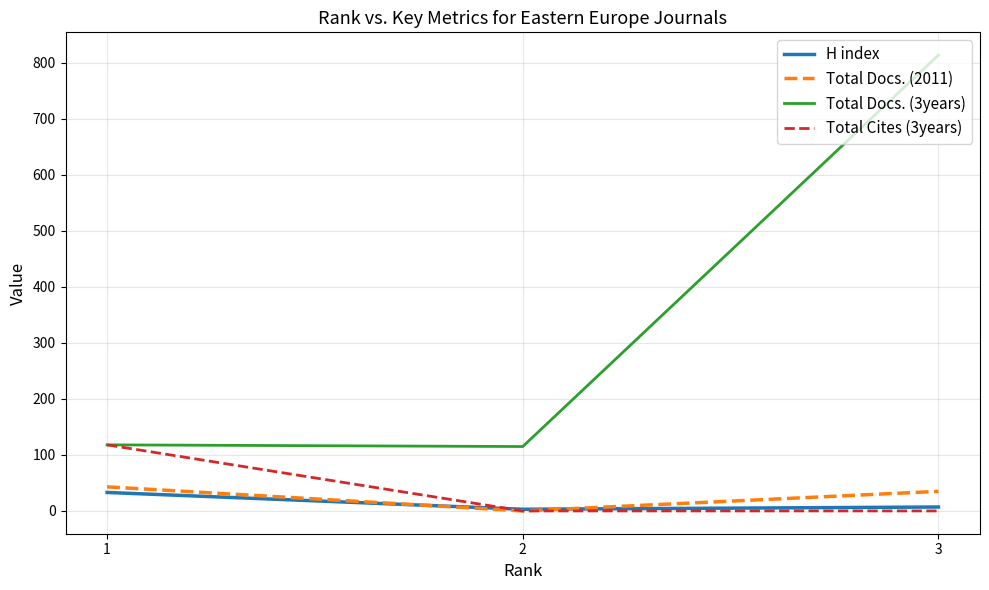

What is the difference between the maximum and minimum values in the H index series?

30